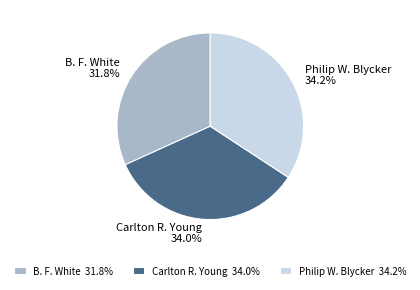

How many segments does this pie chart have?

3